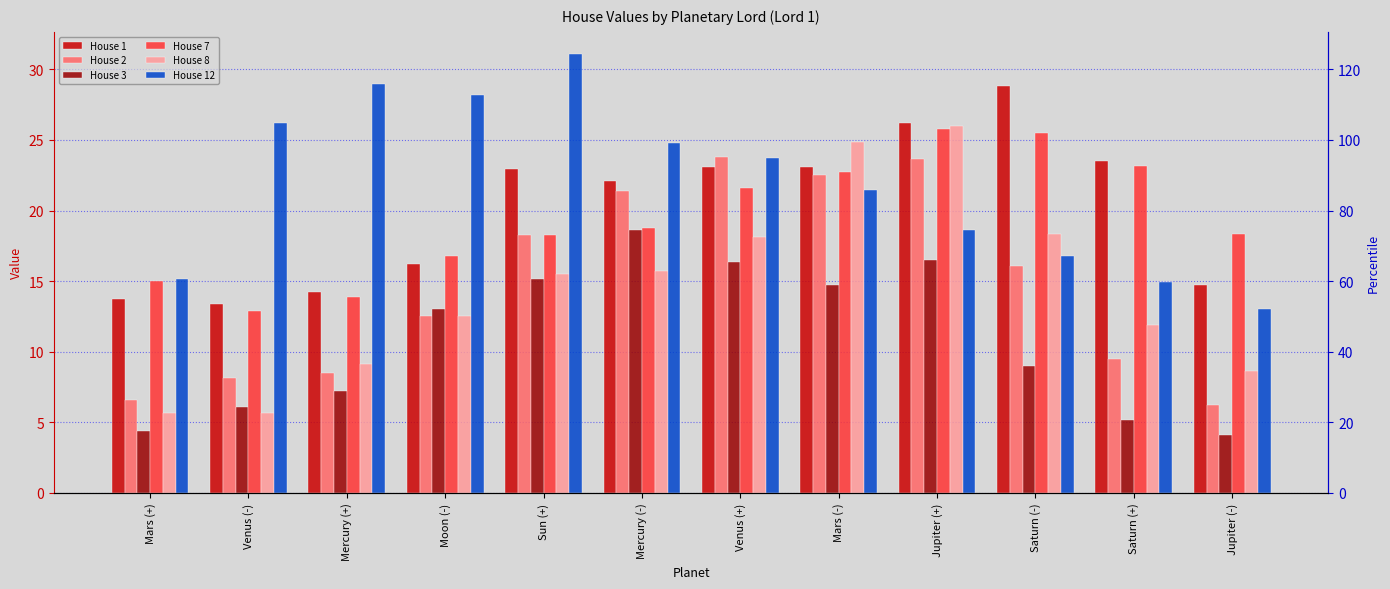

What is the sum of all House 3 values?

130.3